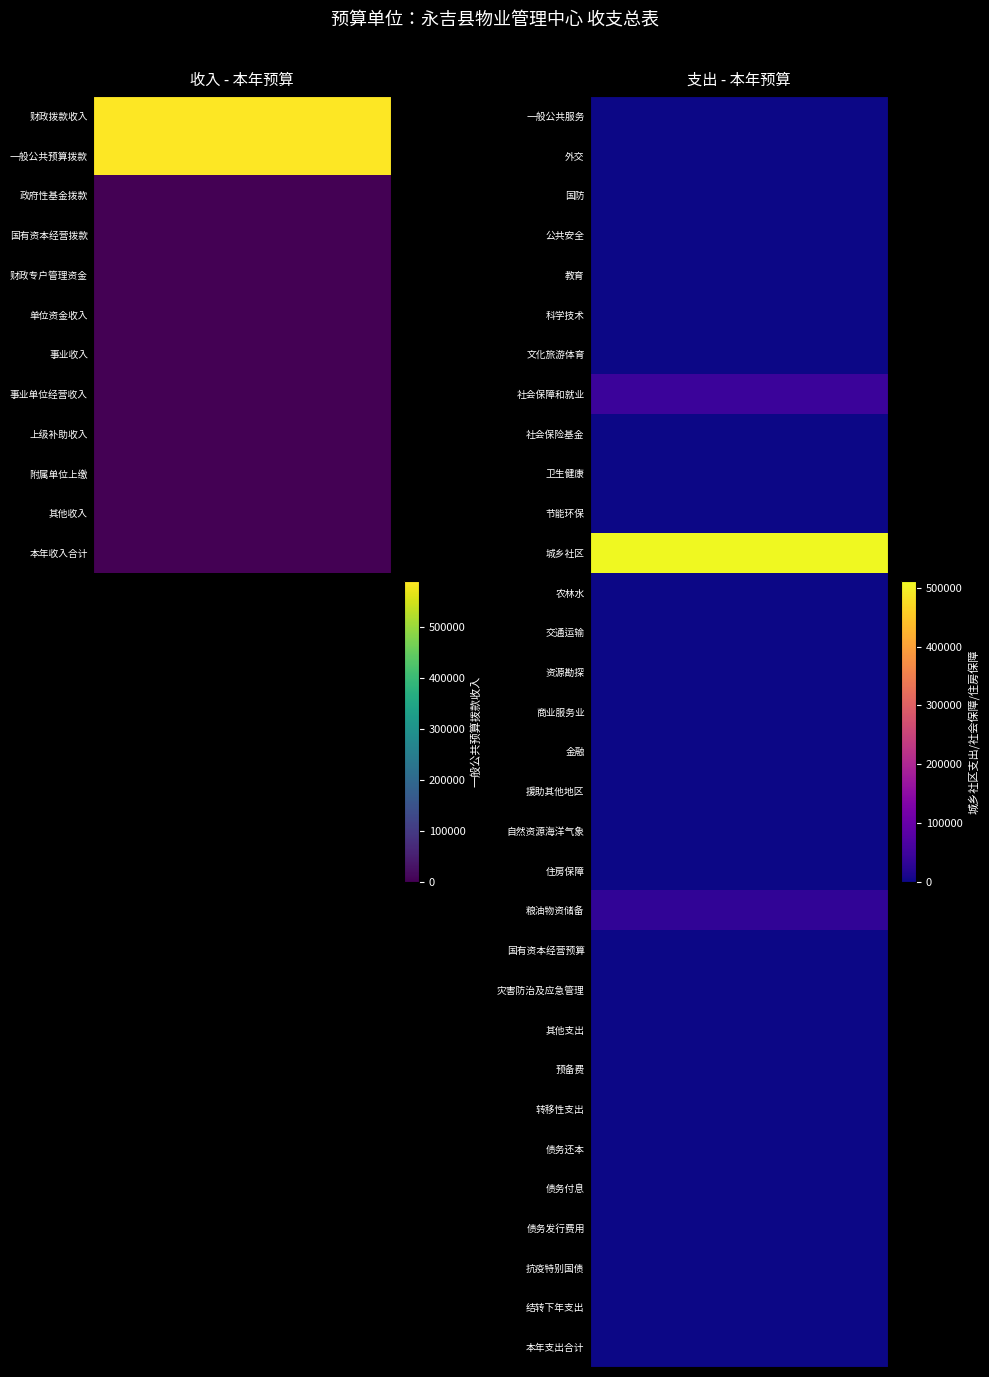

What is the difference between the maximum and minimum values?

511242.1